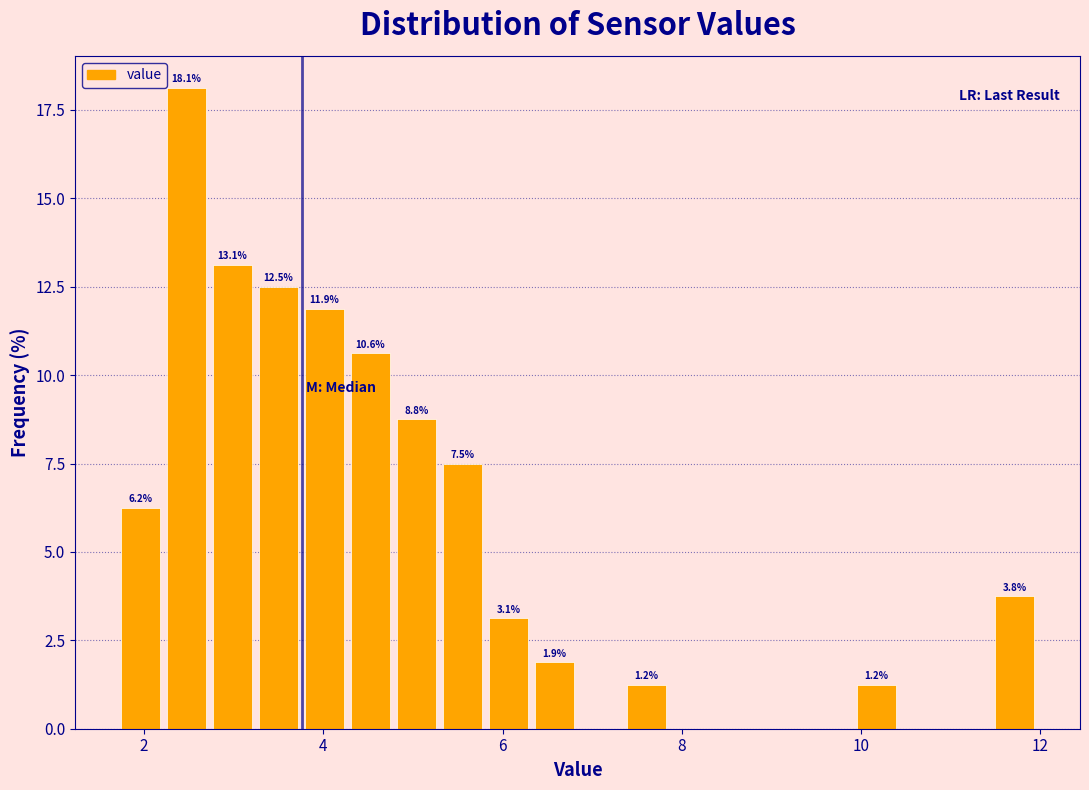

Read against the x-axis, roughly where is the centre of the tallest bar?

2.4